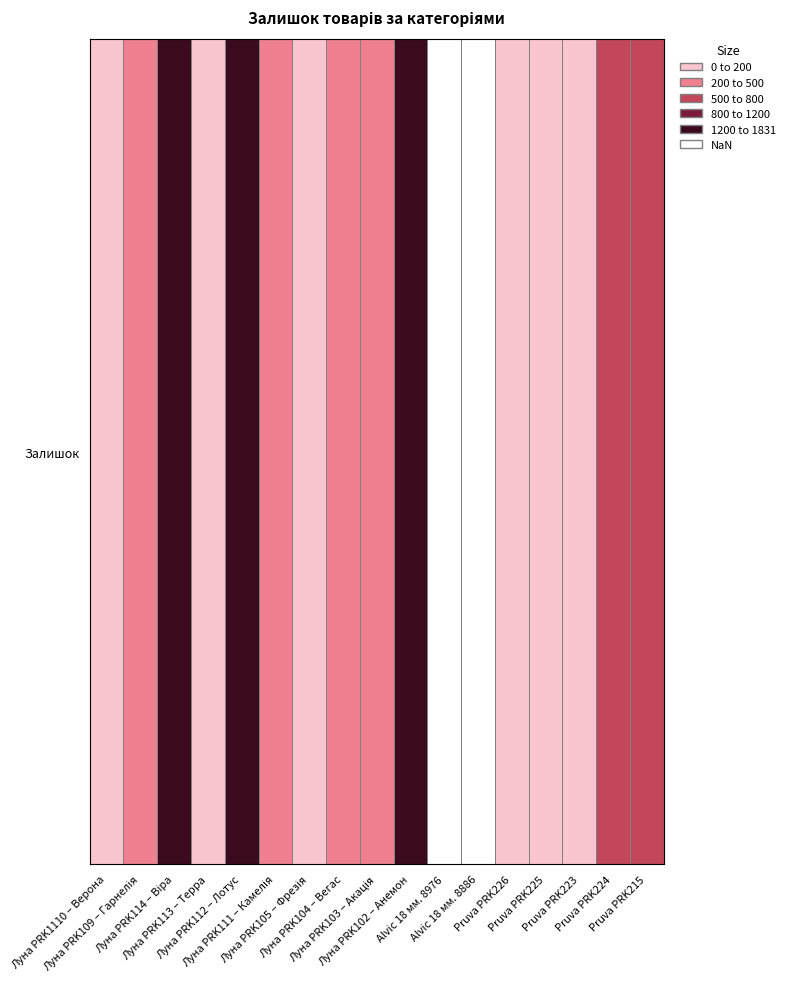

What is the change in value from Pruva PRK223 to Pruva PRK224?

+561